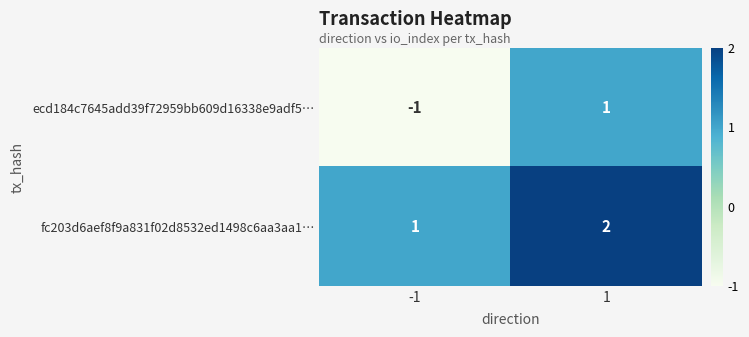

Reading right to left, list all the values displayed in this chart.

ecd184c7645add39f72959bb609d16338e9adf5…: 1	-1
fc203d6aef8f9a831f02d8532ed1498c6aa3aa1…: 2	1